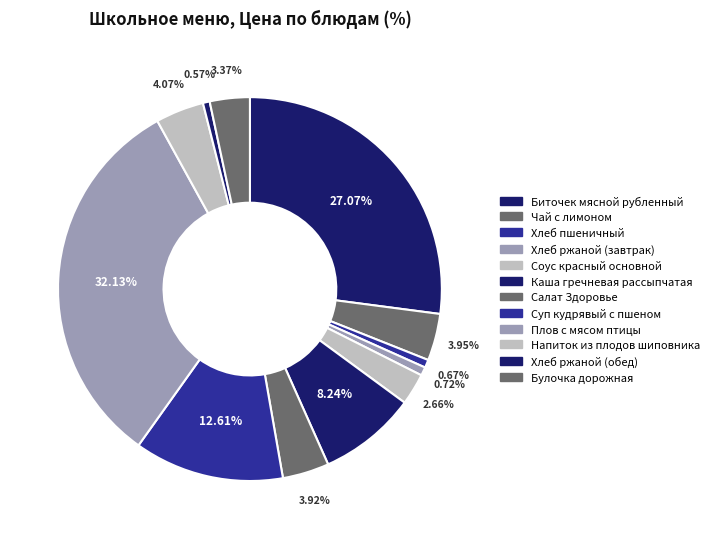

To the nearest percent, what is the combined percentage of Каша гречневая рассыпчатая and Хлеб ржаной (обед)?

9%